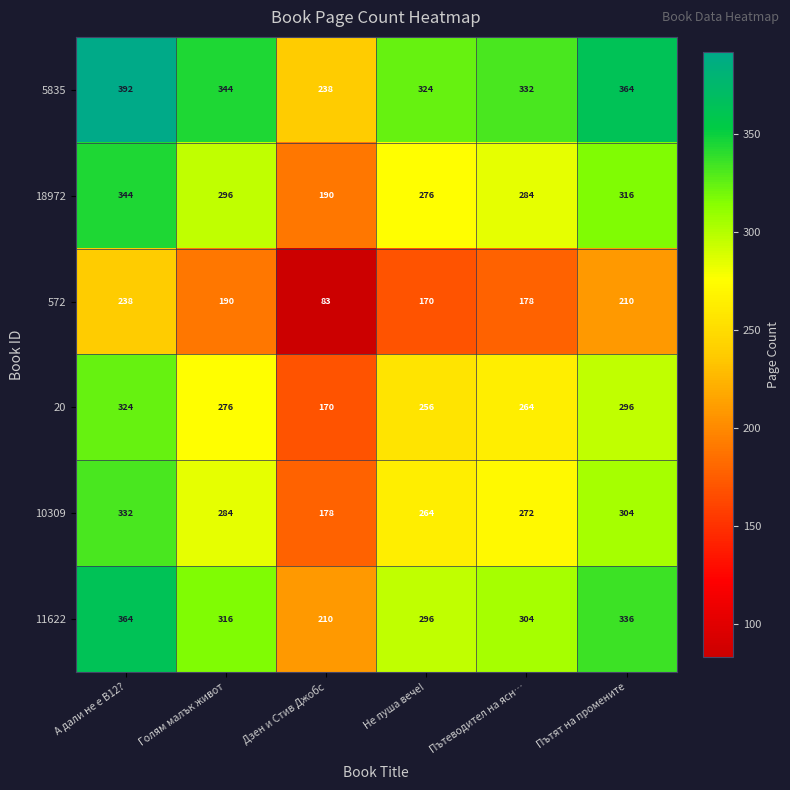

What is the difference between the 5835 values at Голям малък живот and Пътеводител на ясн…?

12